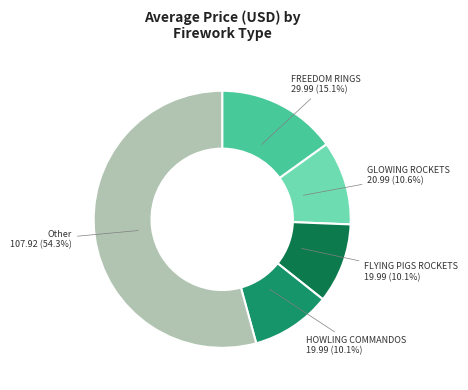

Is there any slice that represents more than half of the pie?

Yes